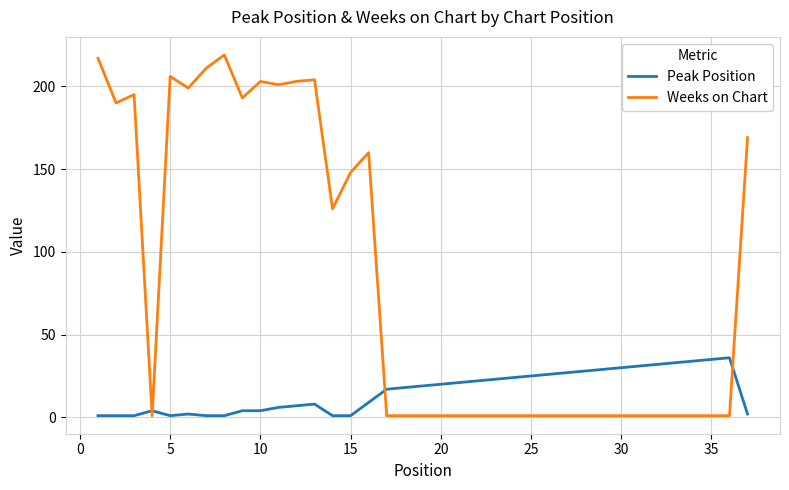

What are all the series names shown in the legend?

Peak Position, Weeks on Chart